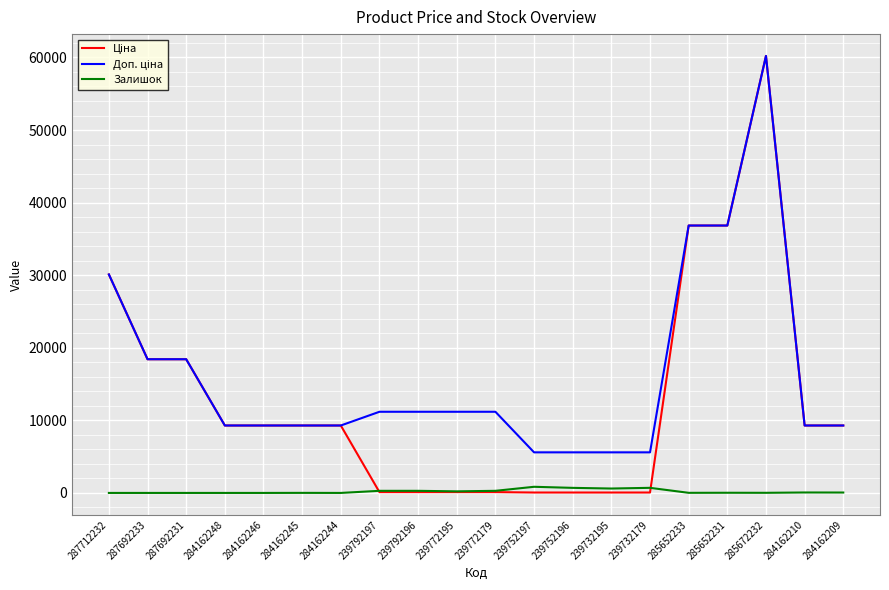

At which category is the sum across all series the highest?

285672232